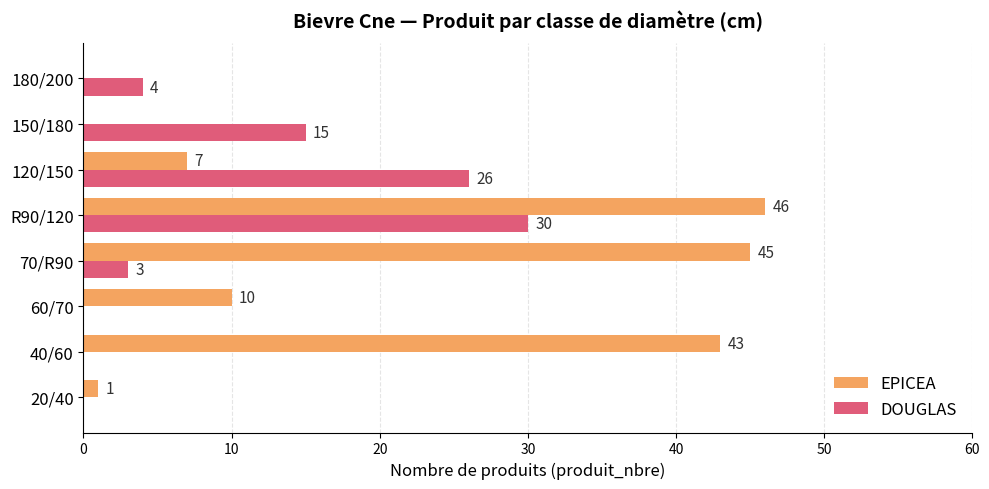

What is the sum of all EPICEA values?

152